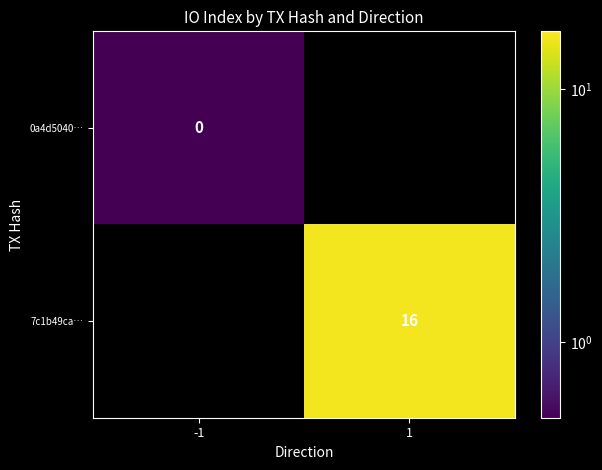

The 7c1b49ca… series shows 21.2 at 1. True or false?

False